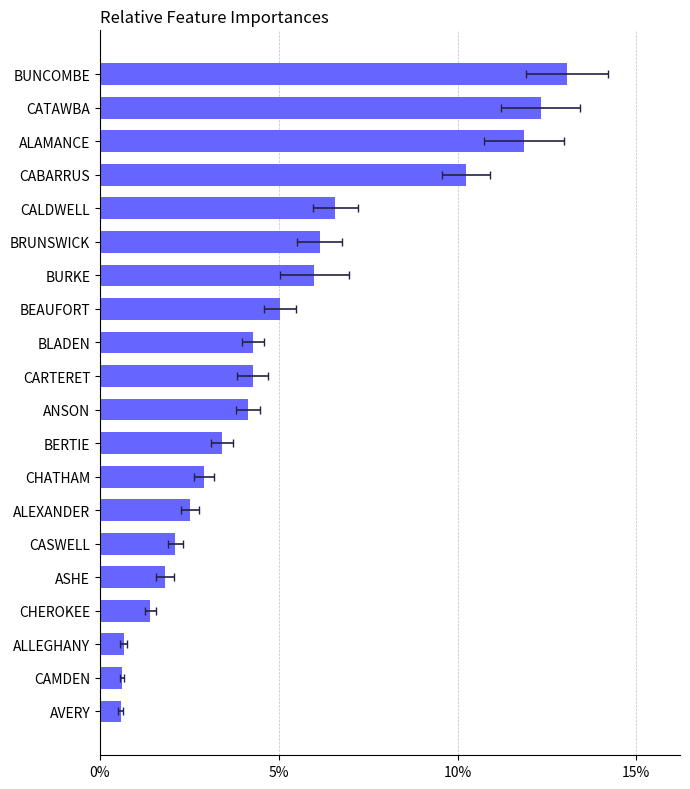

How many bars are there in total?

20